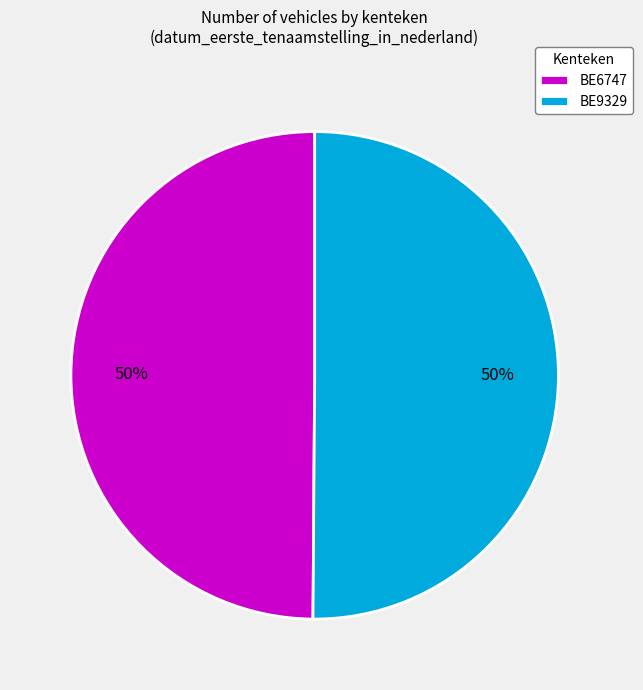

True or false: BE6747 accounts for 50% of the total.

True